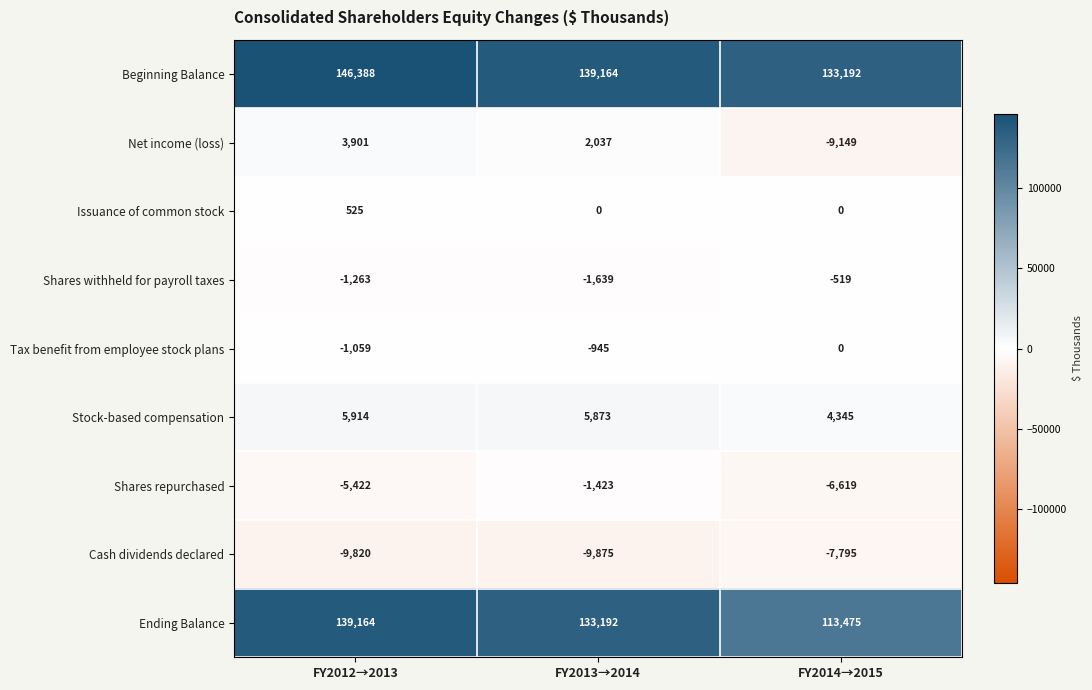

Is it true that Shares repurchased equals -6619 at FY2014→2015?

True